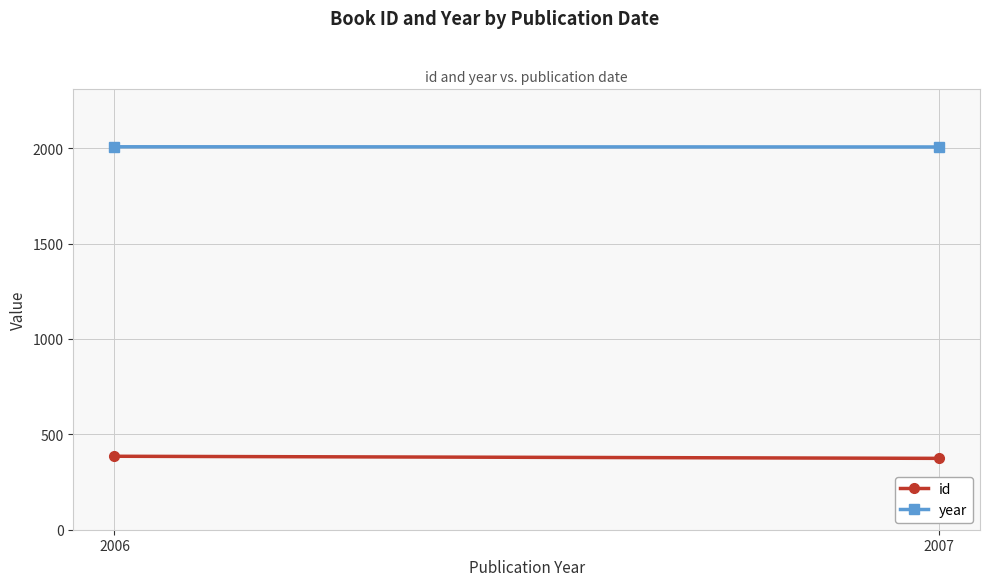

What is the difference between the maximum and minimum values in the year series?

1